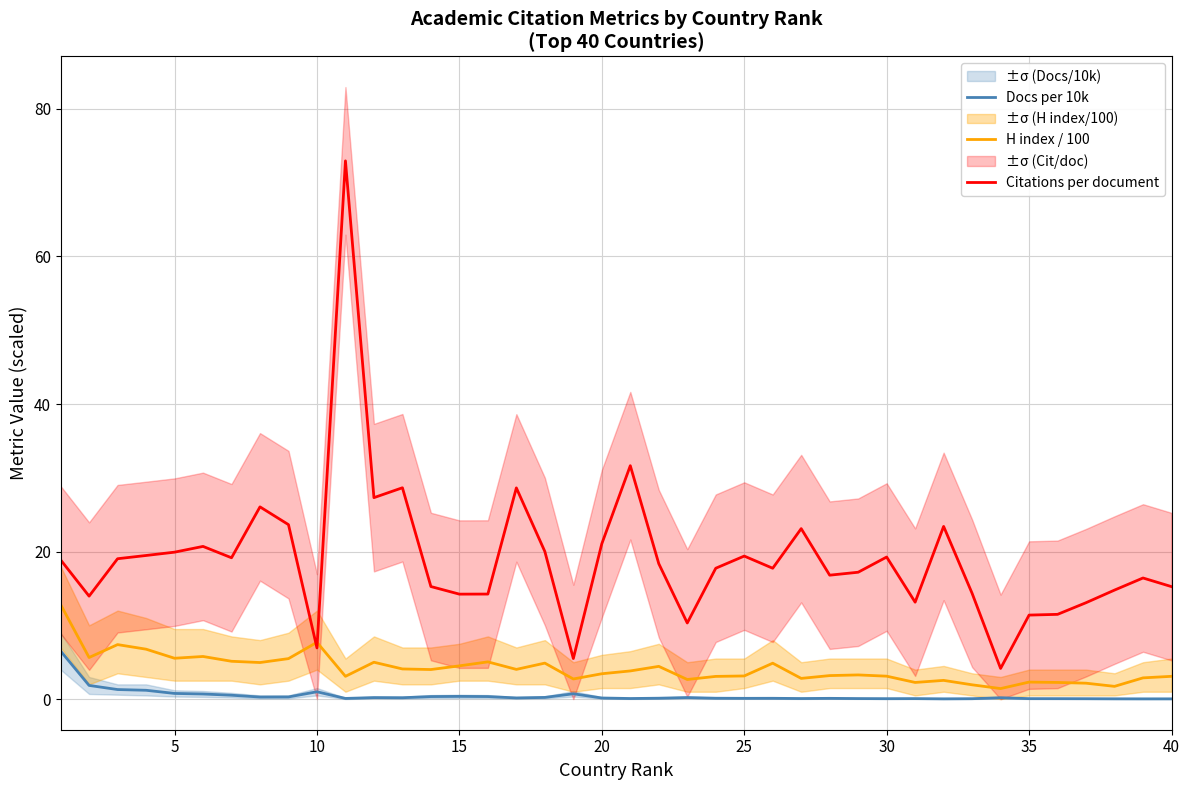

How many interior local valleys does the Docs per 10k series have?

10